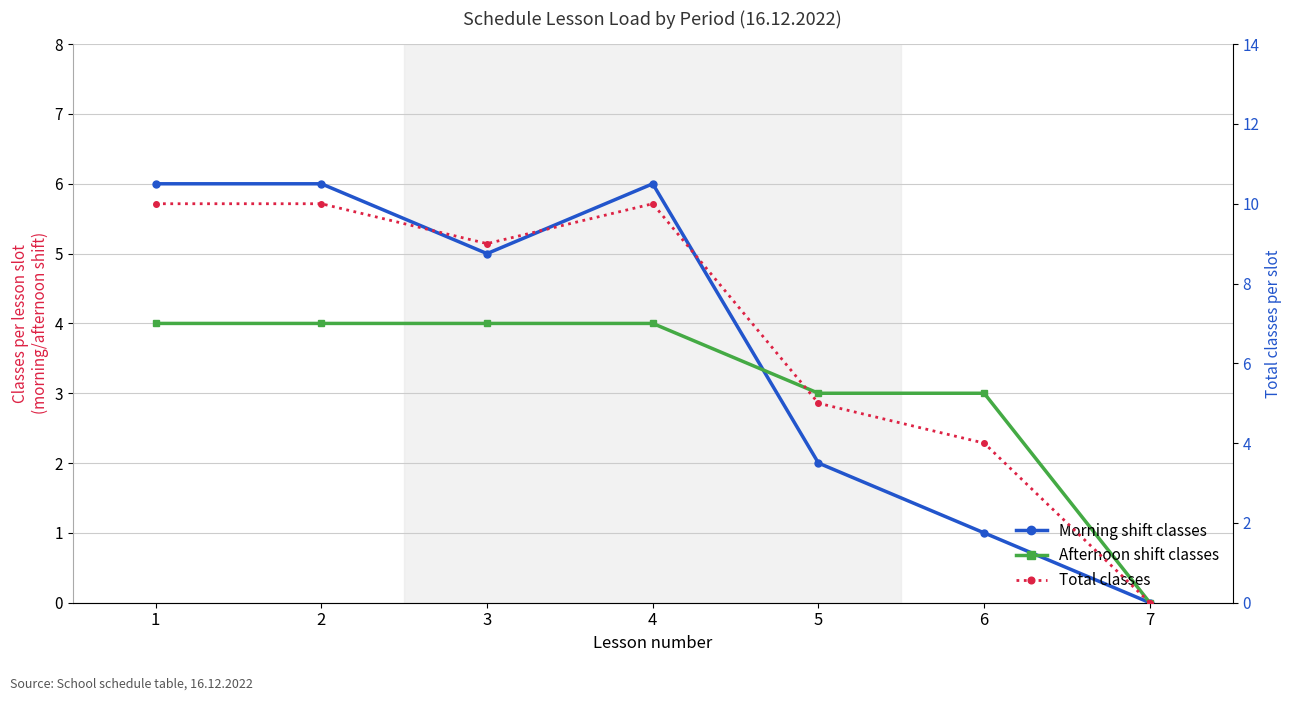

Count the number of categories in the chart.

7